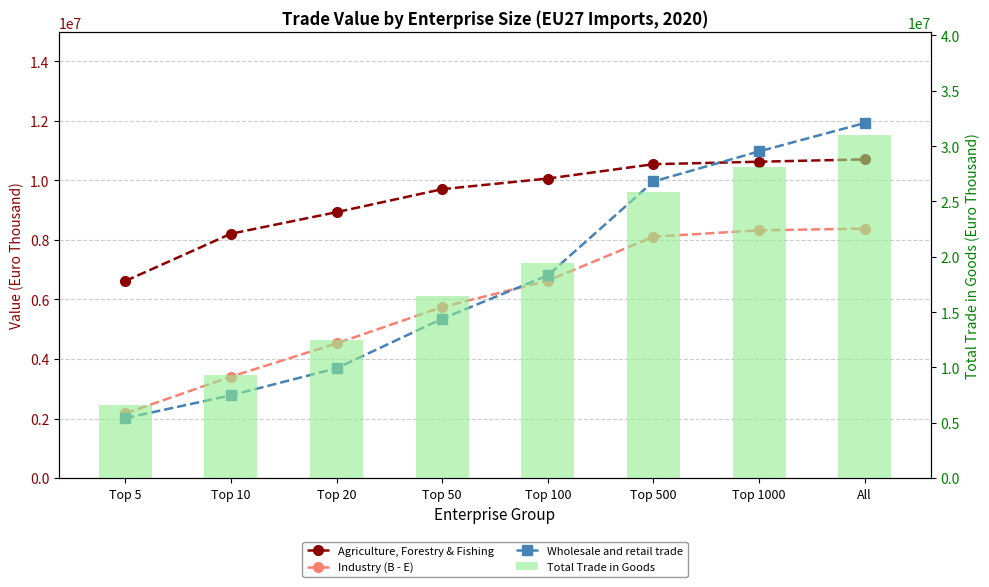

The value of Agriculture, Forestry & Fishing at Top 50 is 9706030.5. True or false?

True